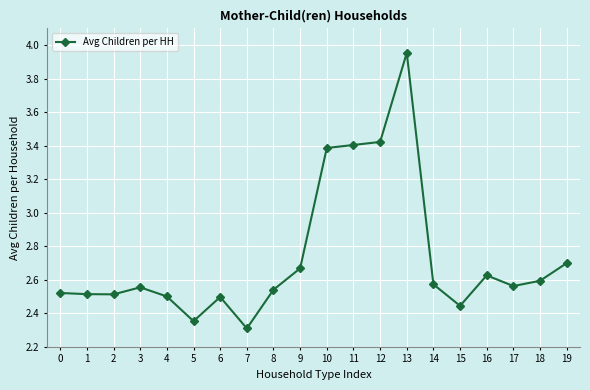

True or false: the data shows 2.5 at 1.

True